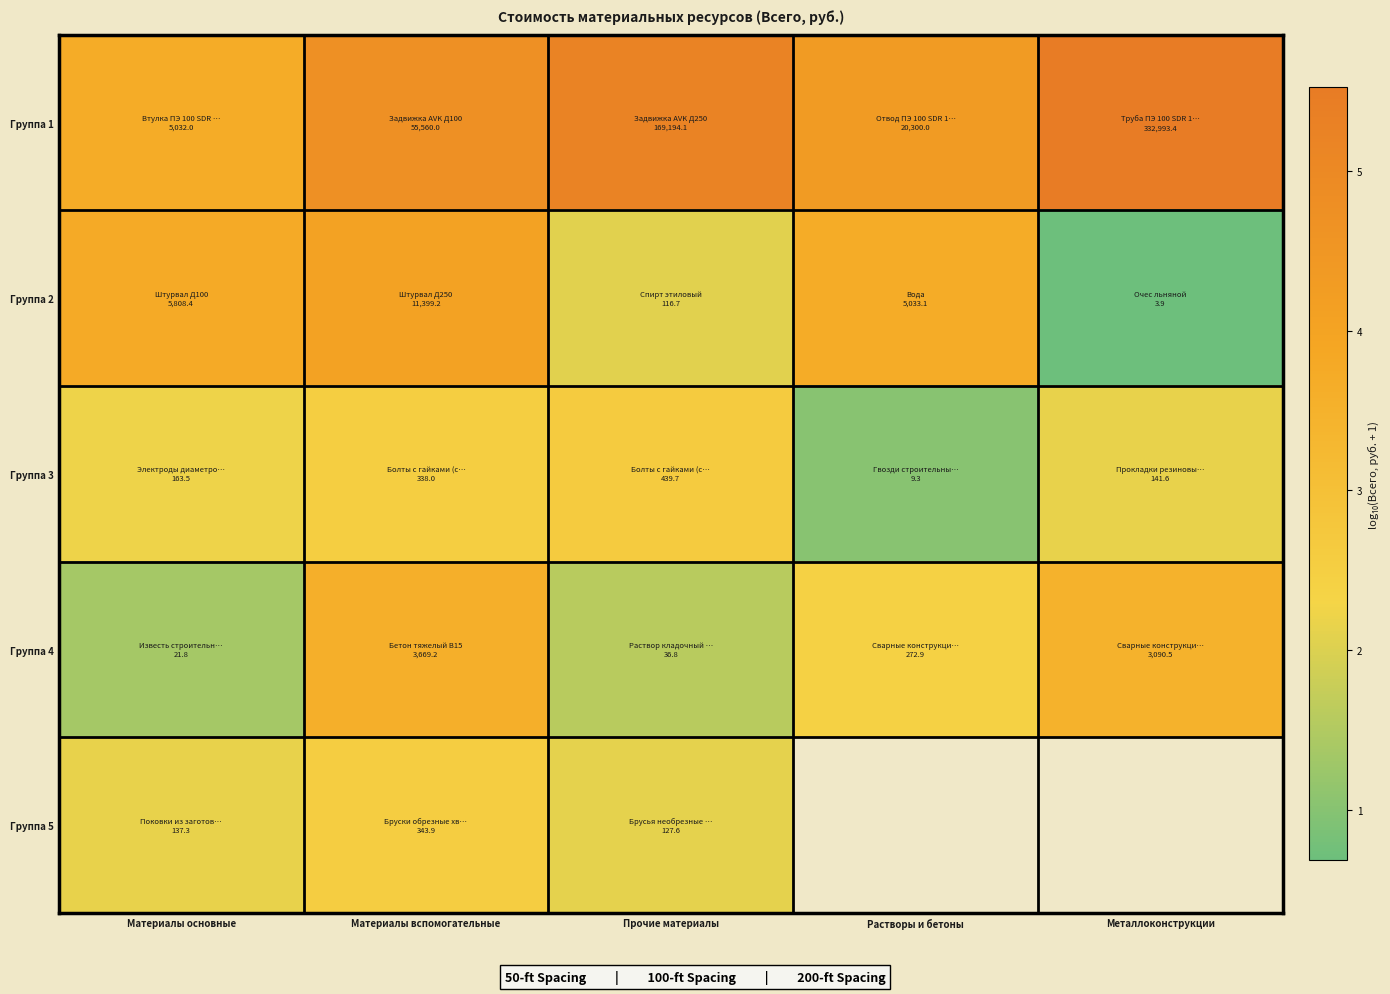

Is the value of Группа 3 at Материалы вспомогательные greater than the value of Группа 1 at Прочие материалы?

No